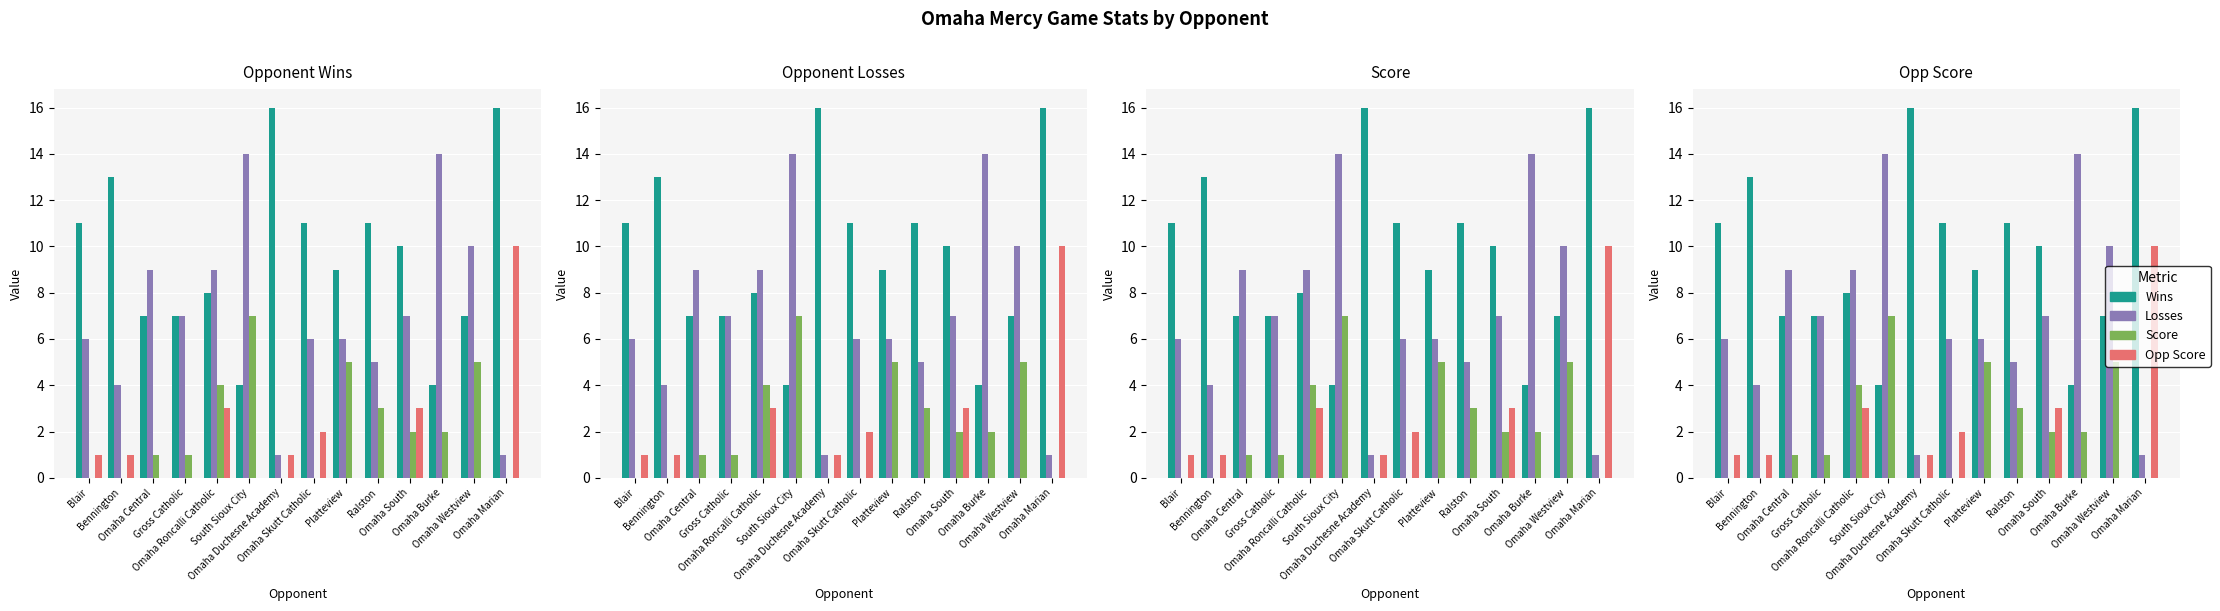

At which label does Wins first exceed 10?

Blair